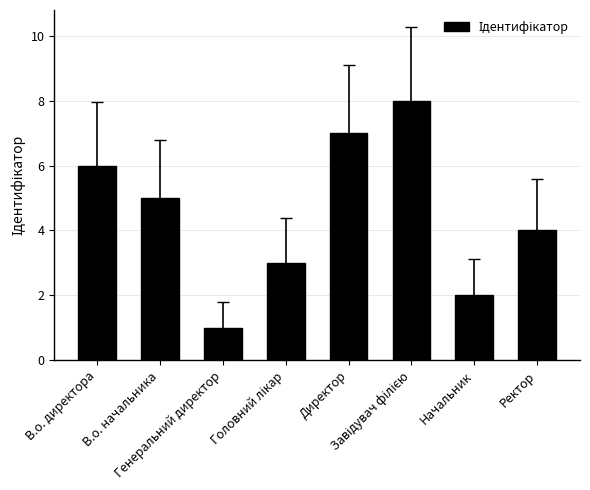

What is the maximum value shown in the chart?

8